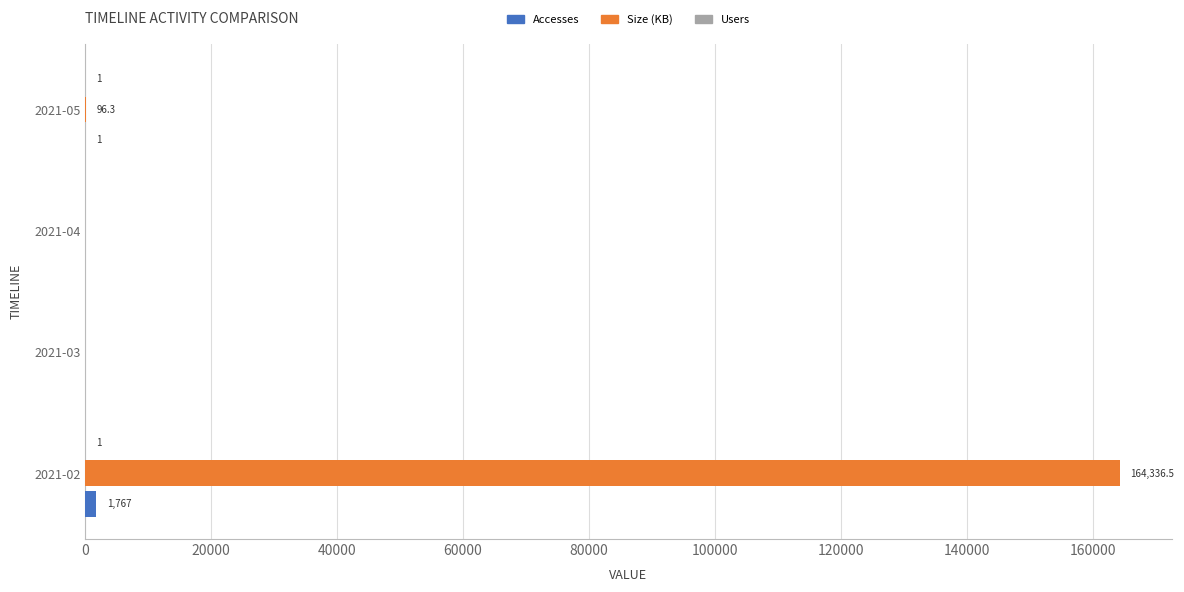

At which label is Size (KB) closest to 82168?

2021-05